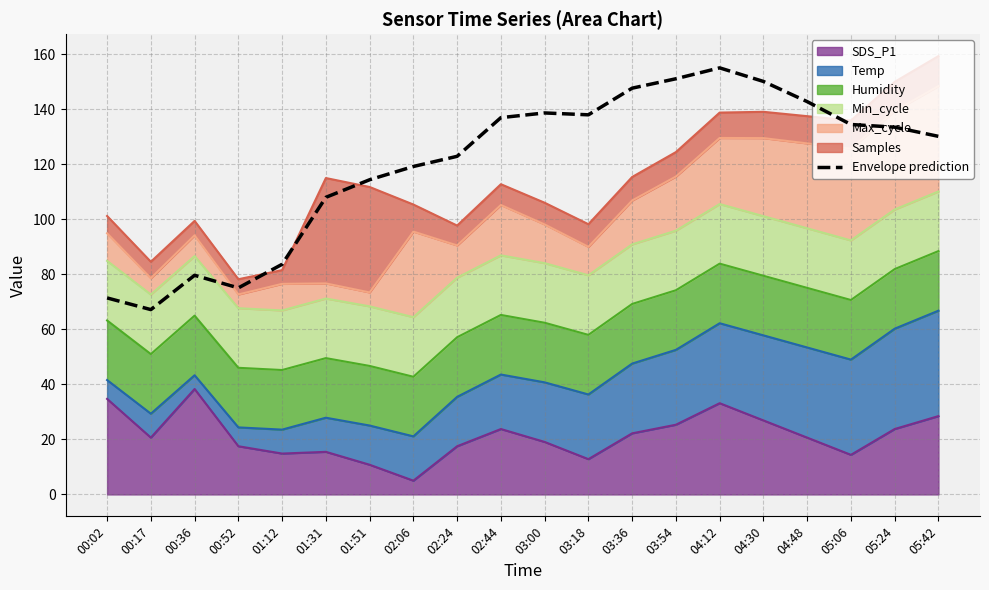

List the labels in order of value, smallest first.

00:17, 00:02, 00:52, 00:36, 01:12, 01:31, 01:51, 02:06, 02:24, 05:42, 05:24, 05:06, 02:44, 03:18, 03:00, 04:48, 03:36, 04:30, 03:54, 04:12